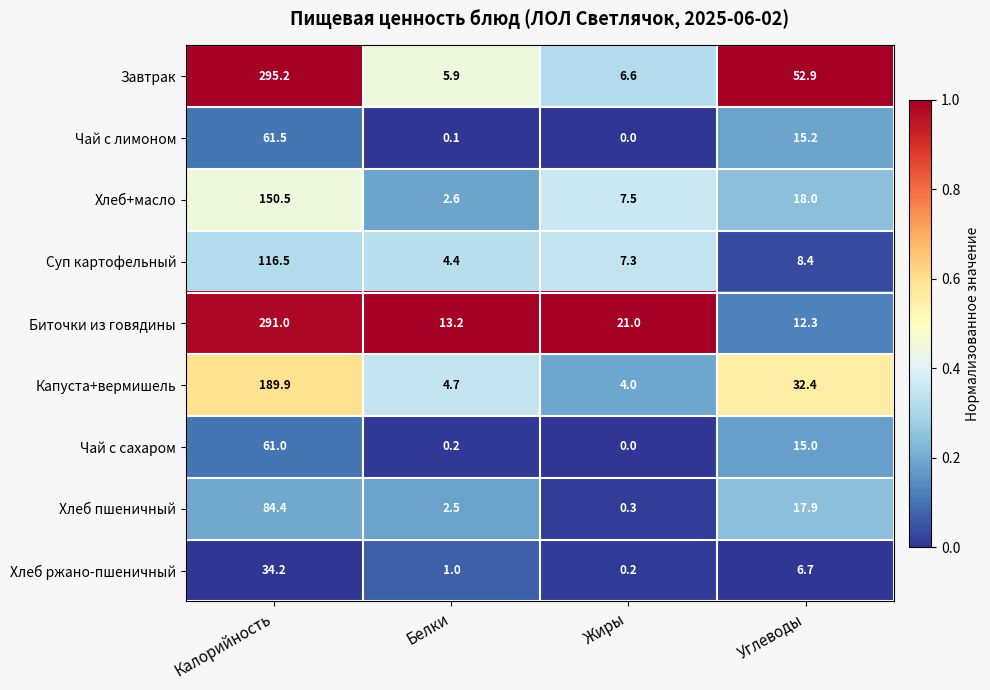

At how many categories does at least one series exceed 0?

4